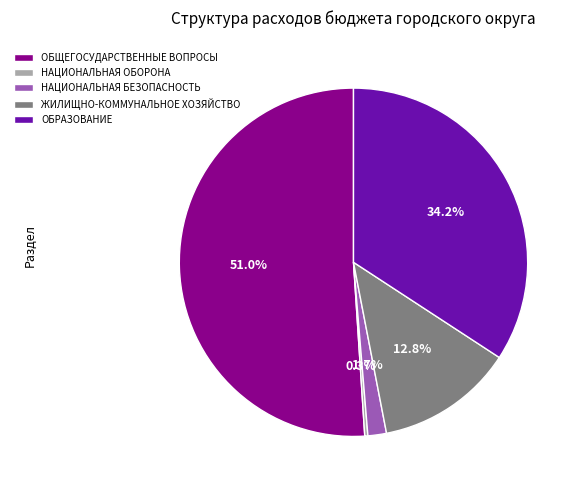

Is there a majority slice in this chart?

Yes